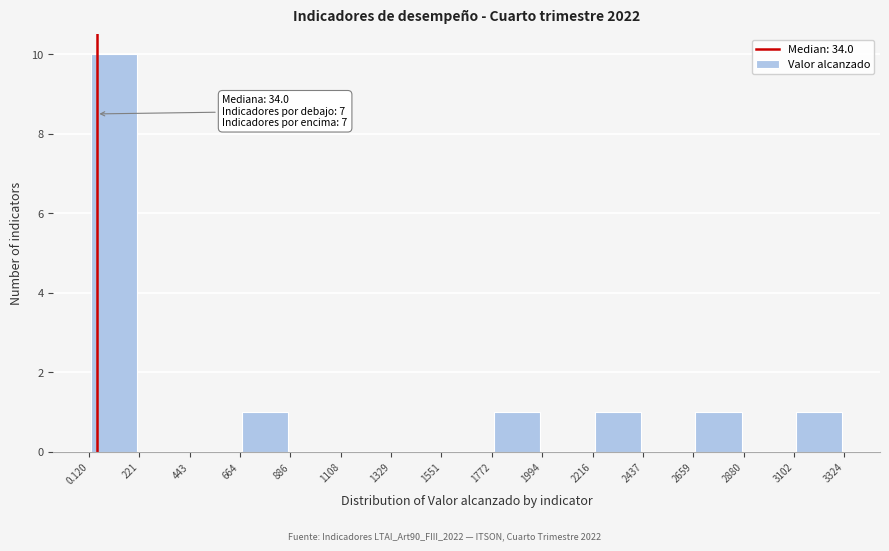

Over which range of the x-axis is the bar tallest?

0.120 to 221